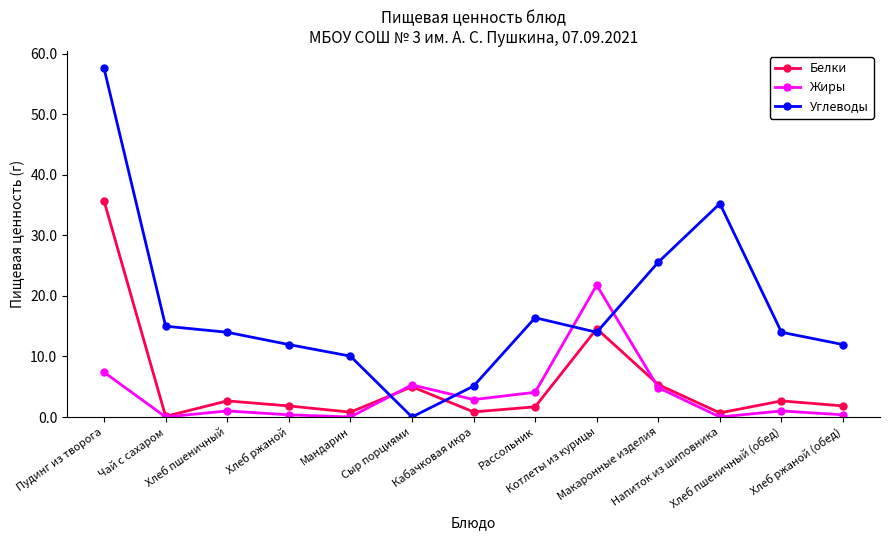

What is the difference between the maximum and minimum values in the Белки series?

35.6